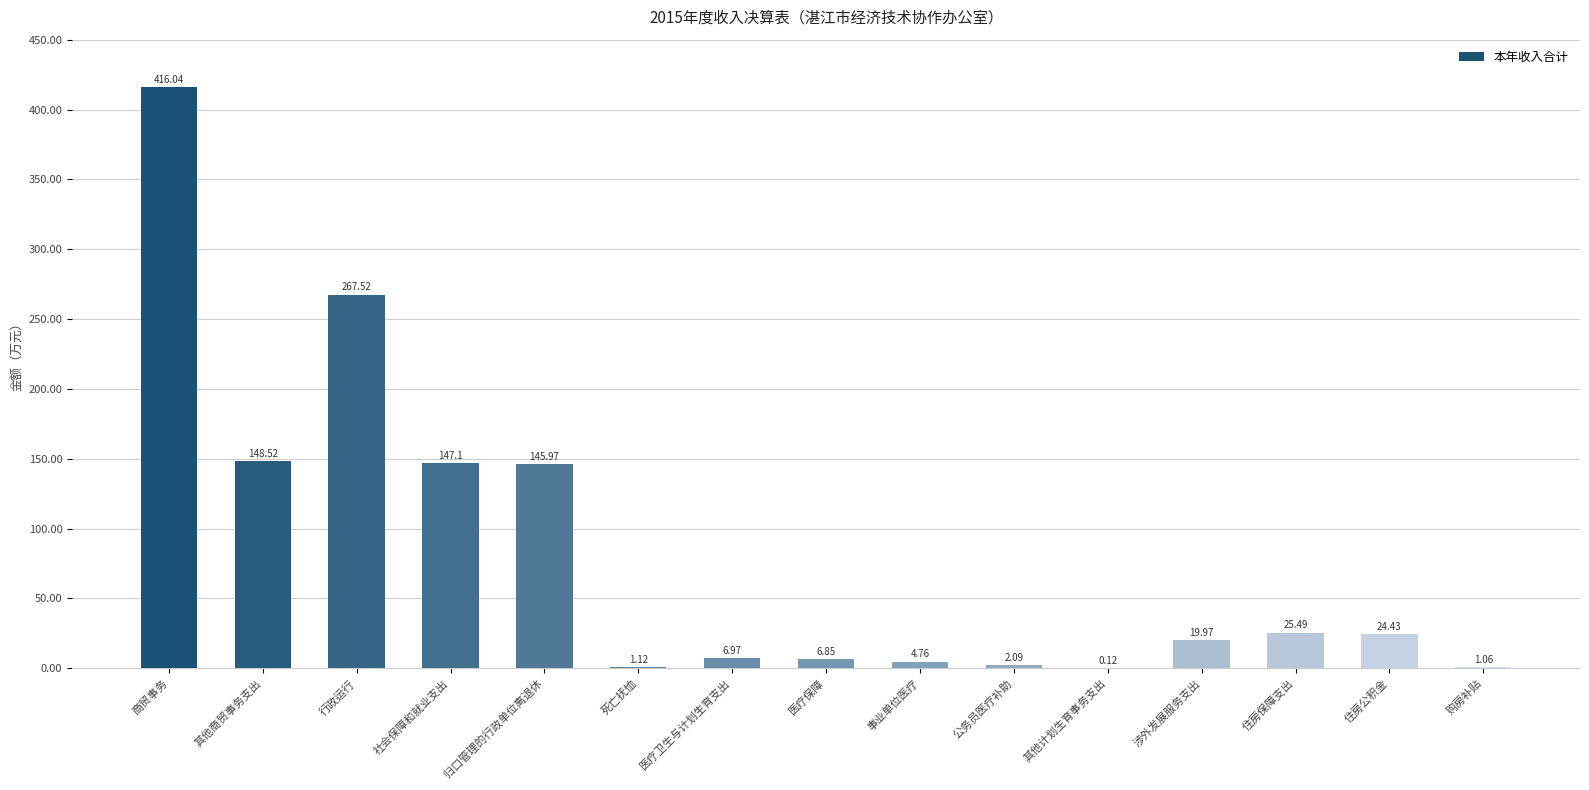

Where does the data first go above 19?

商贸事务